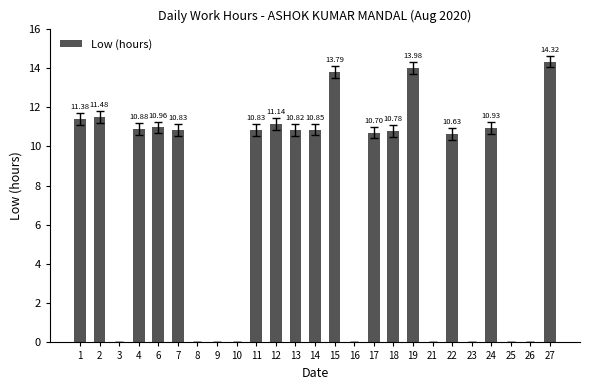

What is the change in value from 19 to 21?

-14.0